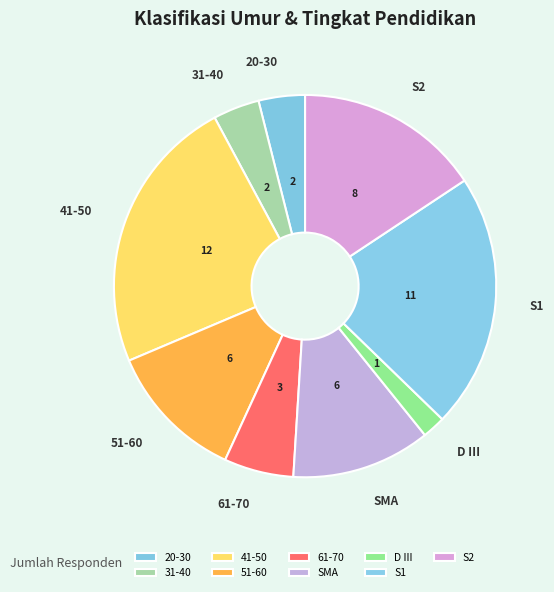

Does any single category account for the majority?

No